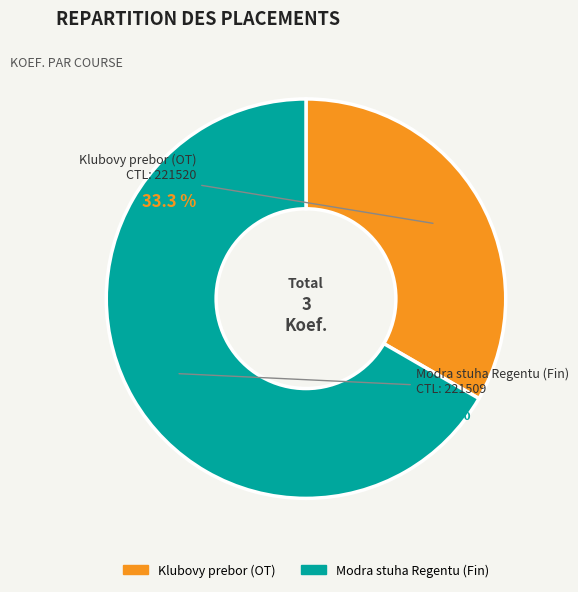

Which category has the smallest portion of the pie?

221520